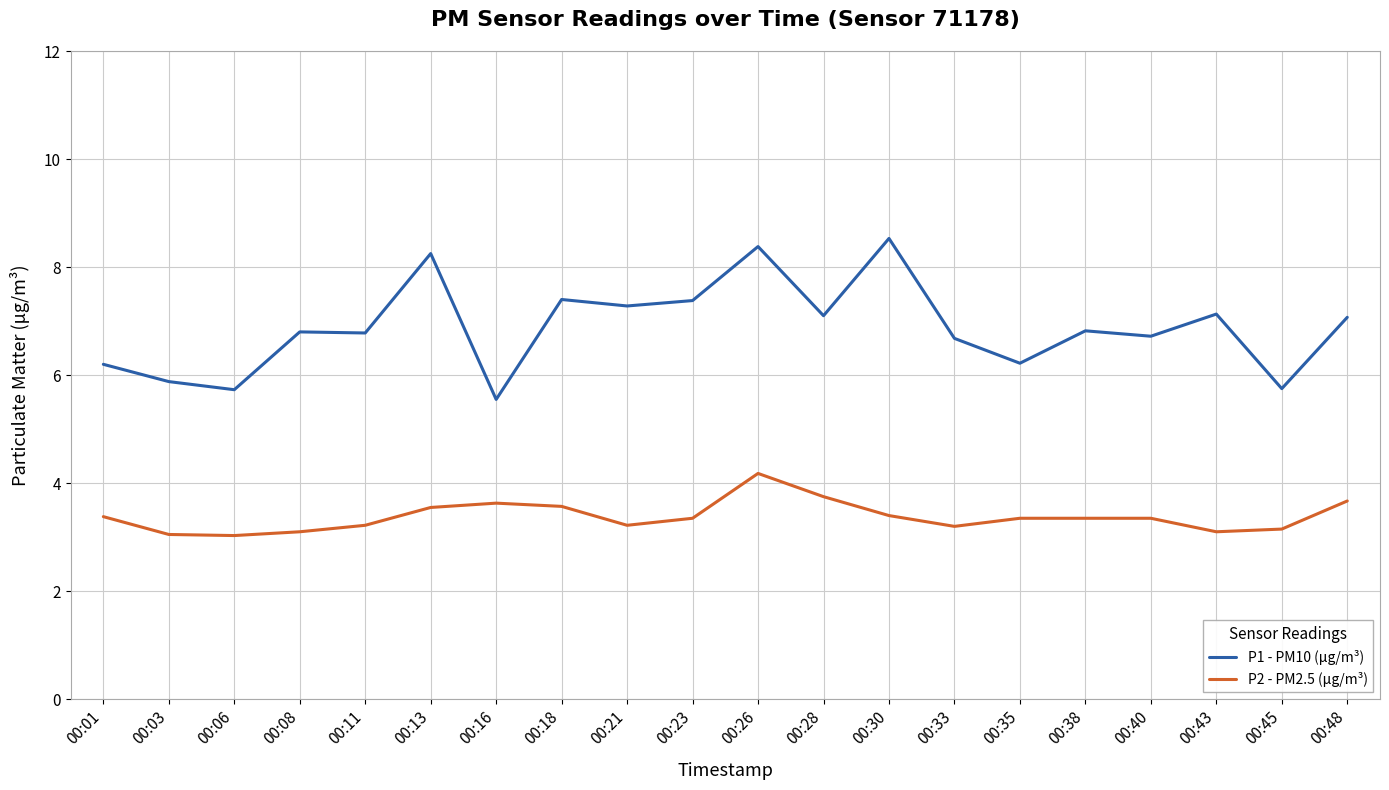

Is the value of P1 - PM10 (μg/m³) at 00:18 greater than the value of P2 - PM2.5 (μg/m³) at 00:38?

Yes